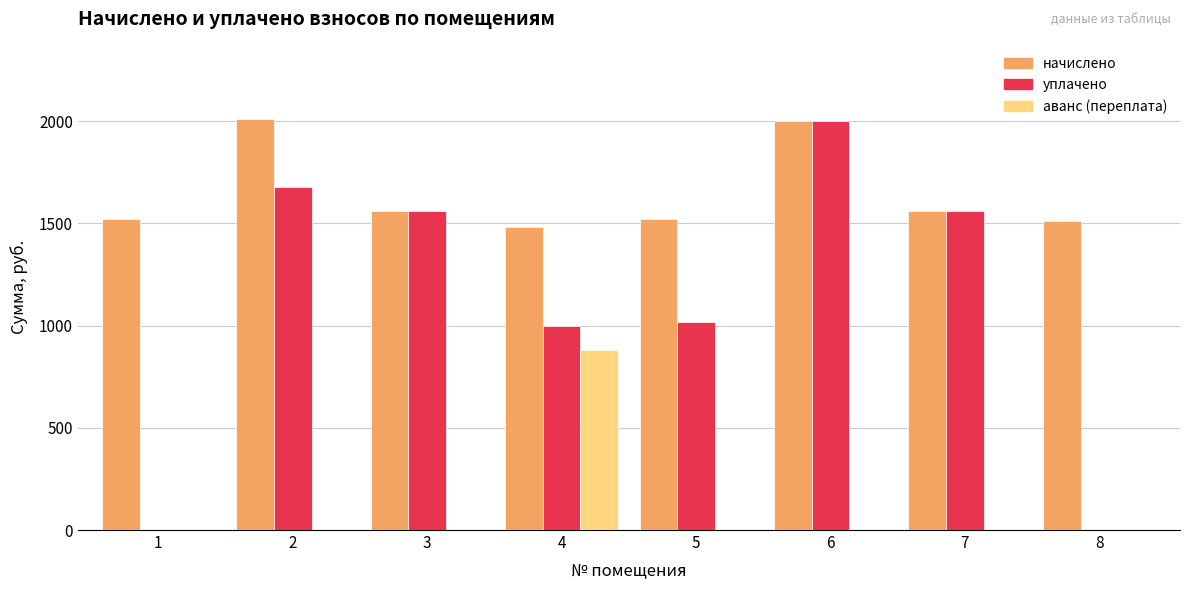

Where does the начислено series first go above 1558?

2